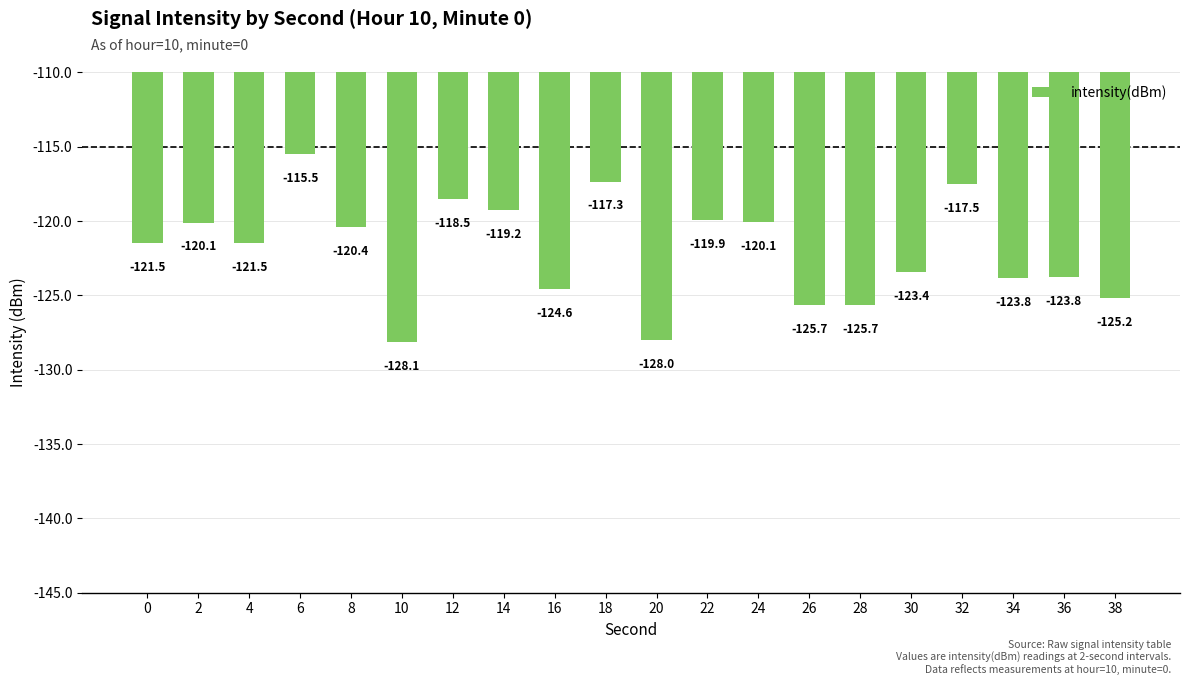

Are the bars horizontal?

No